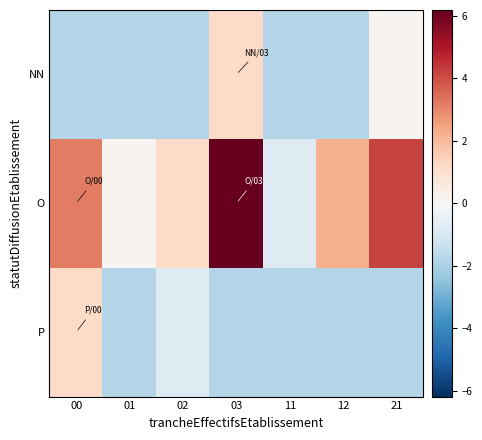

List the series in order of their peak value, lowest first.

NN, P, O